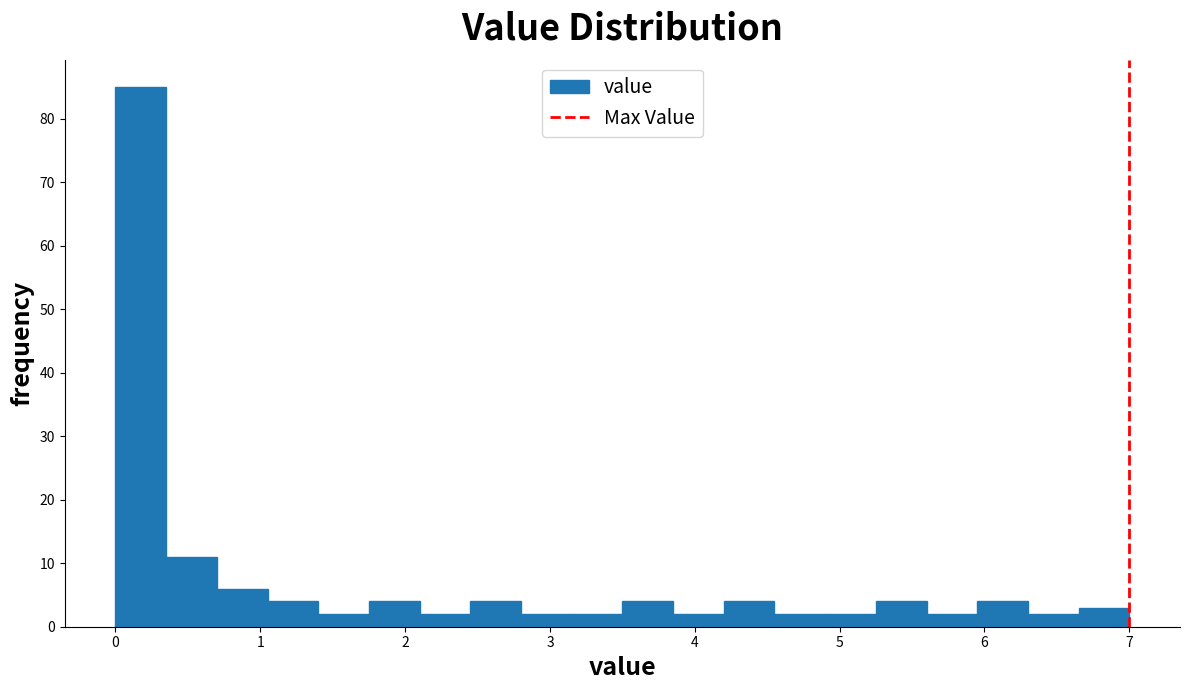

Around what value on the x-axis is the tallest bar? Give the approximate position of its centre, as read against the axis.

0.2